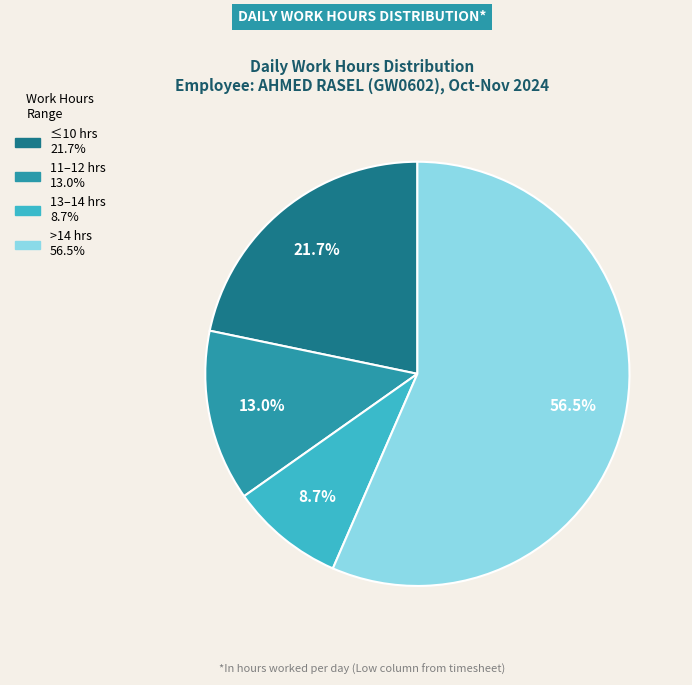

Is there a majority slice in this chart?

Yes